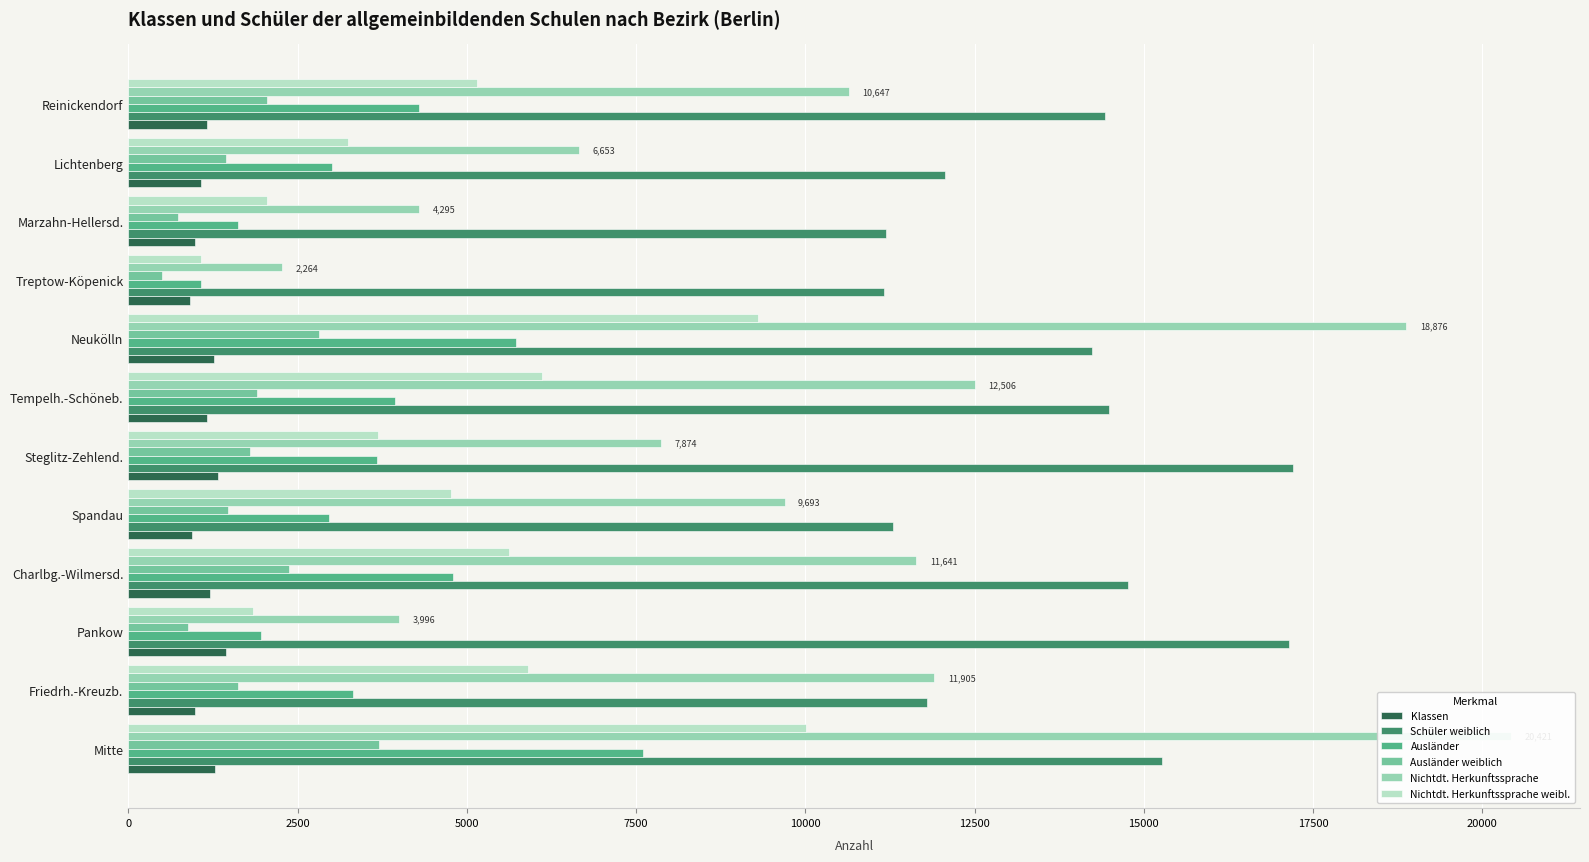

What is the value of the Ausländer weiblich bar at the 7th from the left?

1906